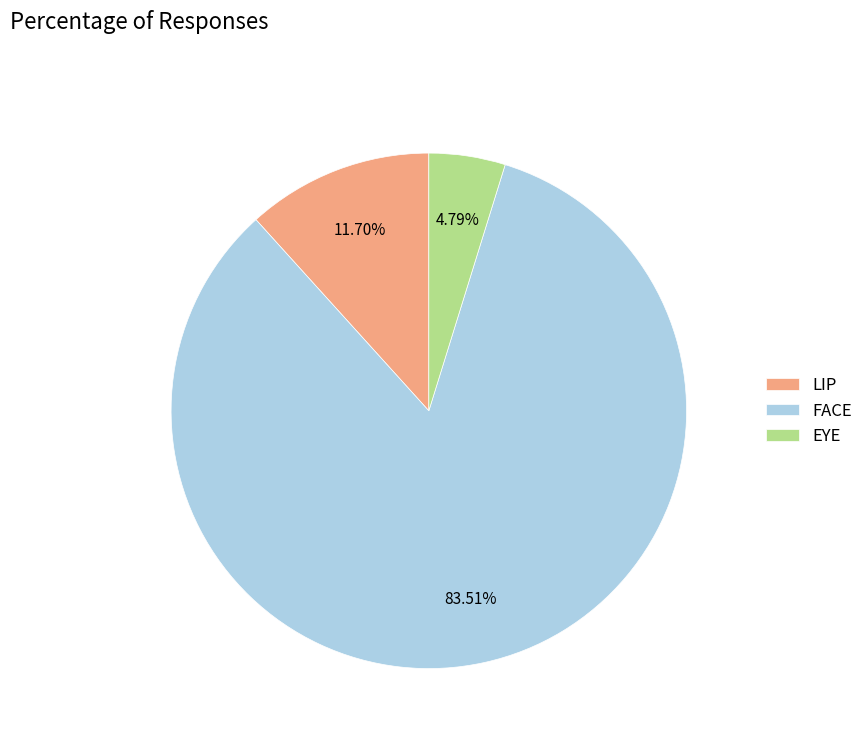

Is it true that EYE is 5% of the pie?

True